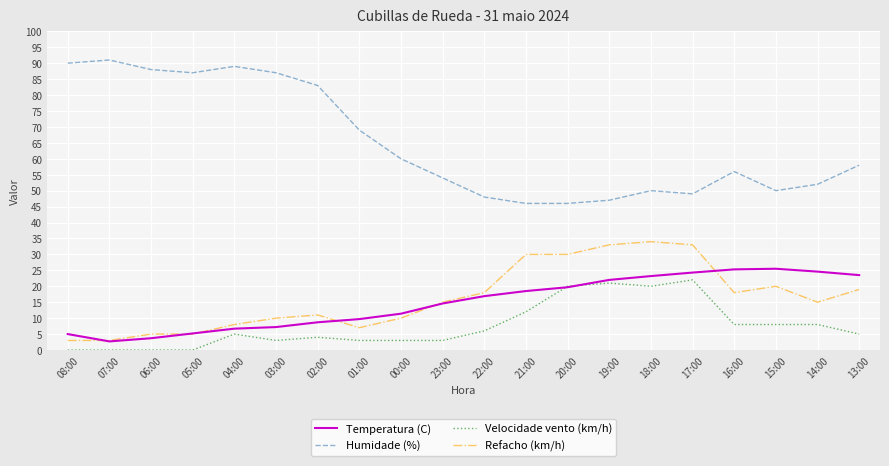

Which series has the largest total across all categories?

Humidade (%)